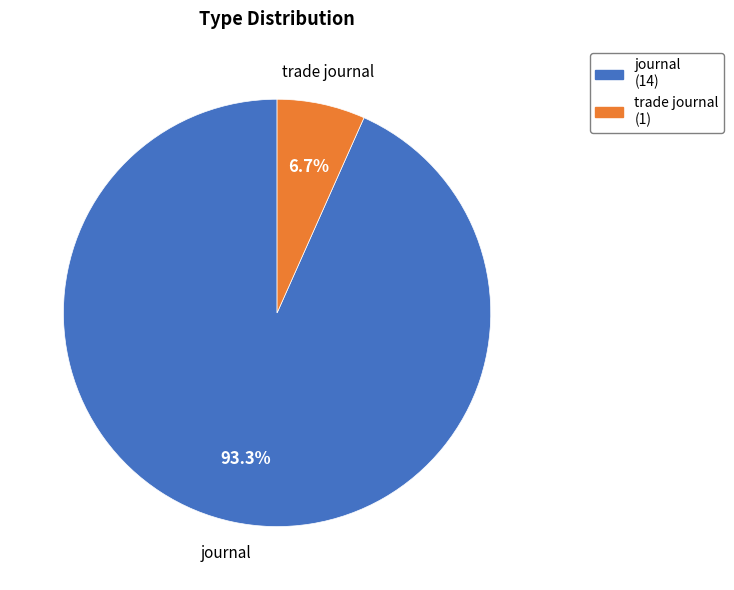

Combined, do trade journal (1) and journal (14) account for over 50%?

Yes